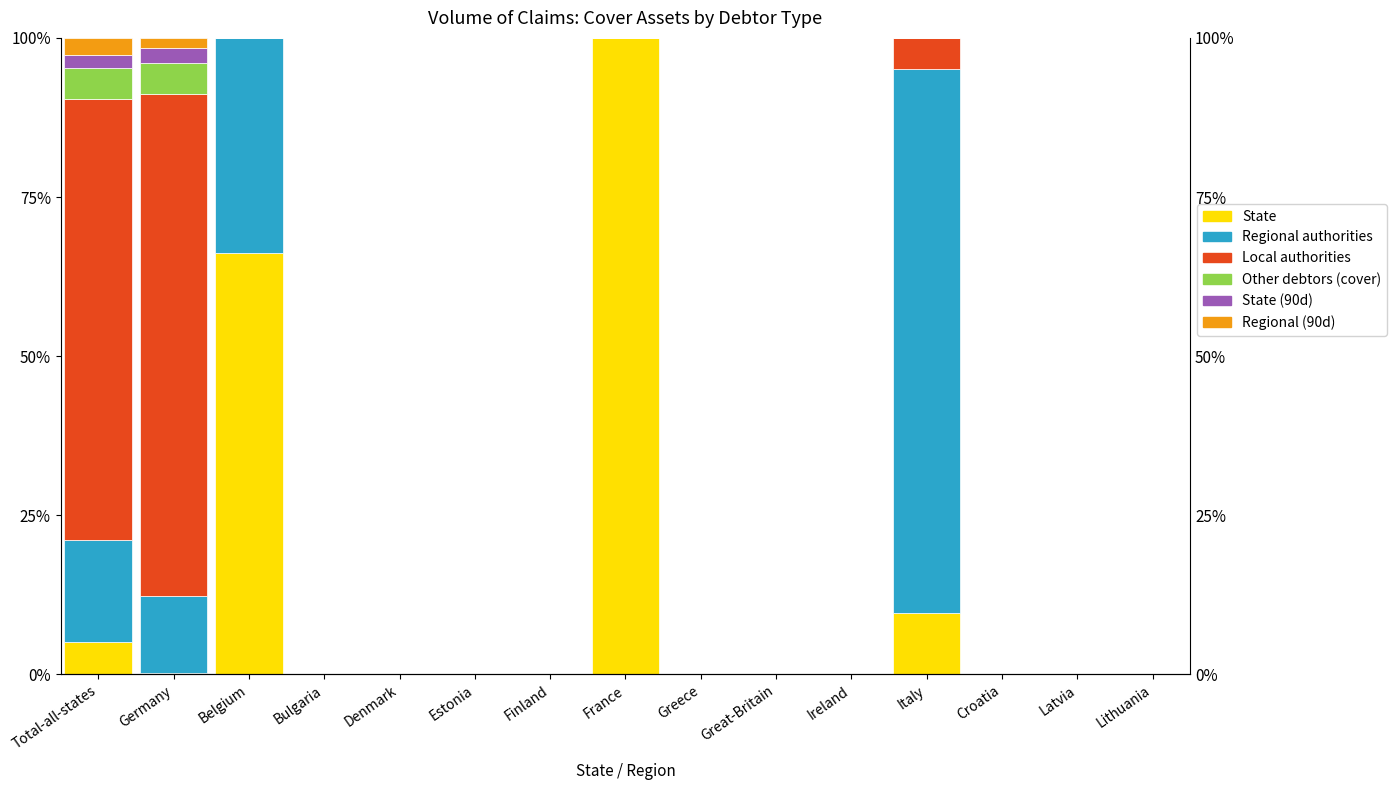

Are the bars horizontal?

No